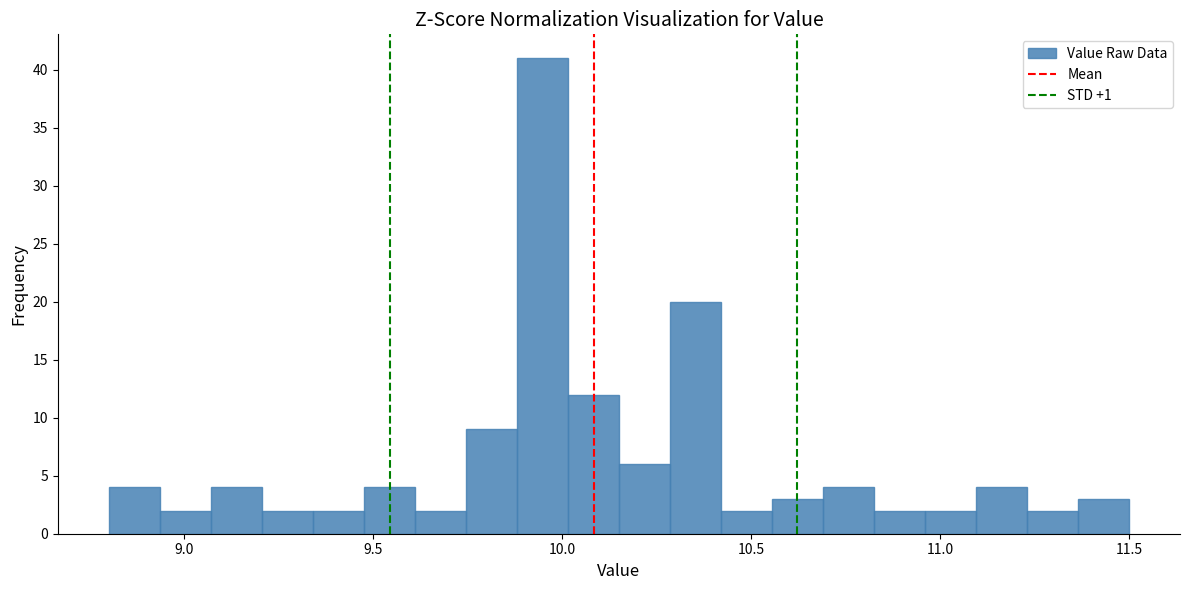

Around what value on the x-axis is the tallest bar? Give the approximate position of its centre, as read against the axis.

9.95